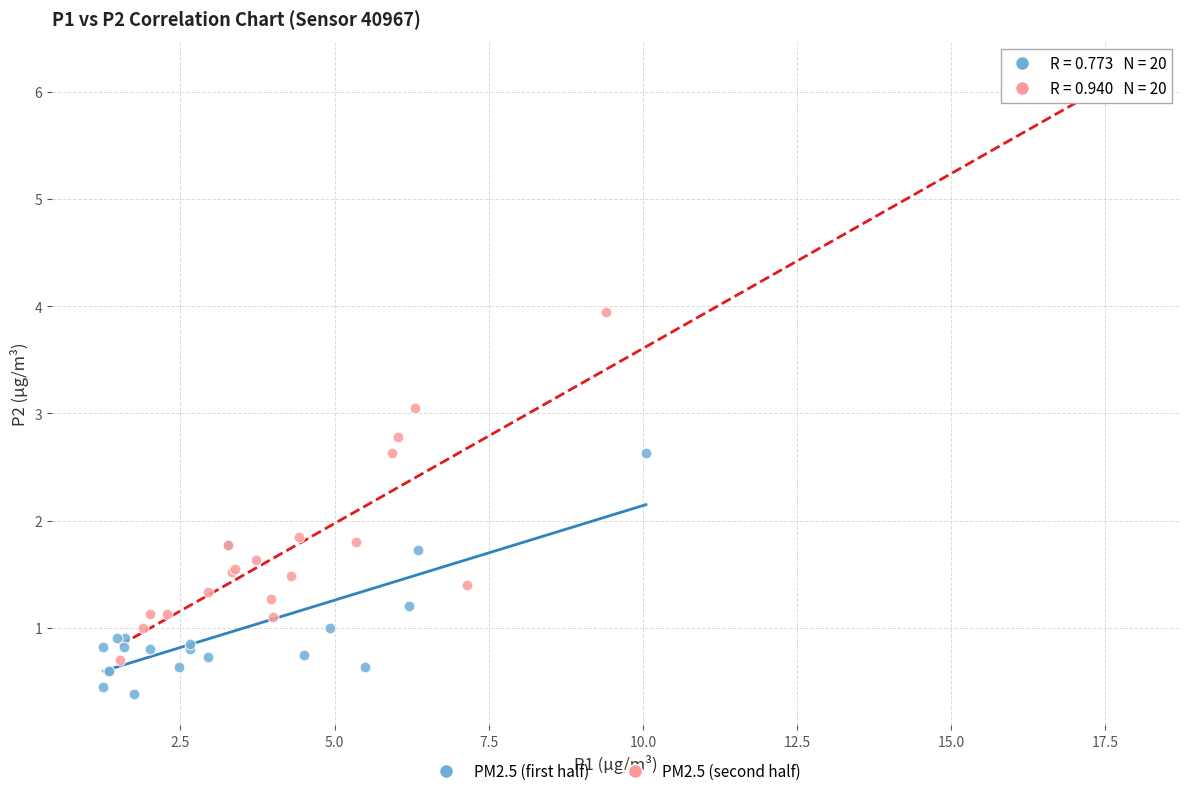

Which series has the widest spread of Y values?

PM2.5 (second half)